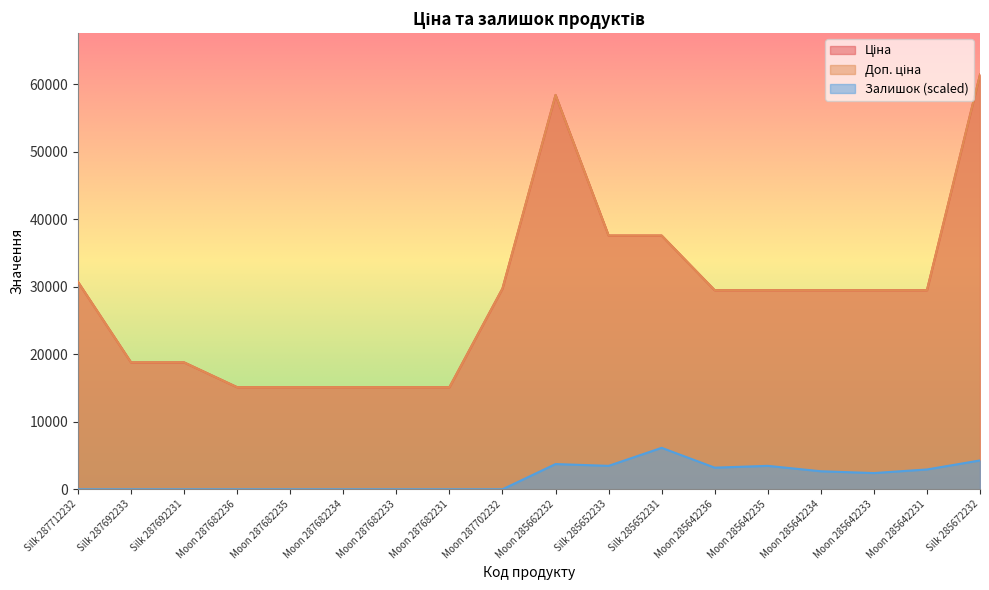

Which series has the widest spread of values?

Ціна